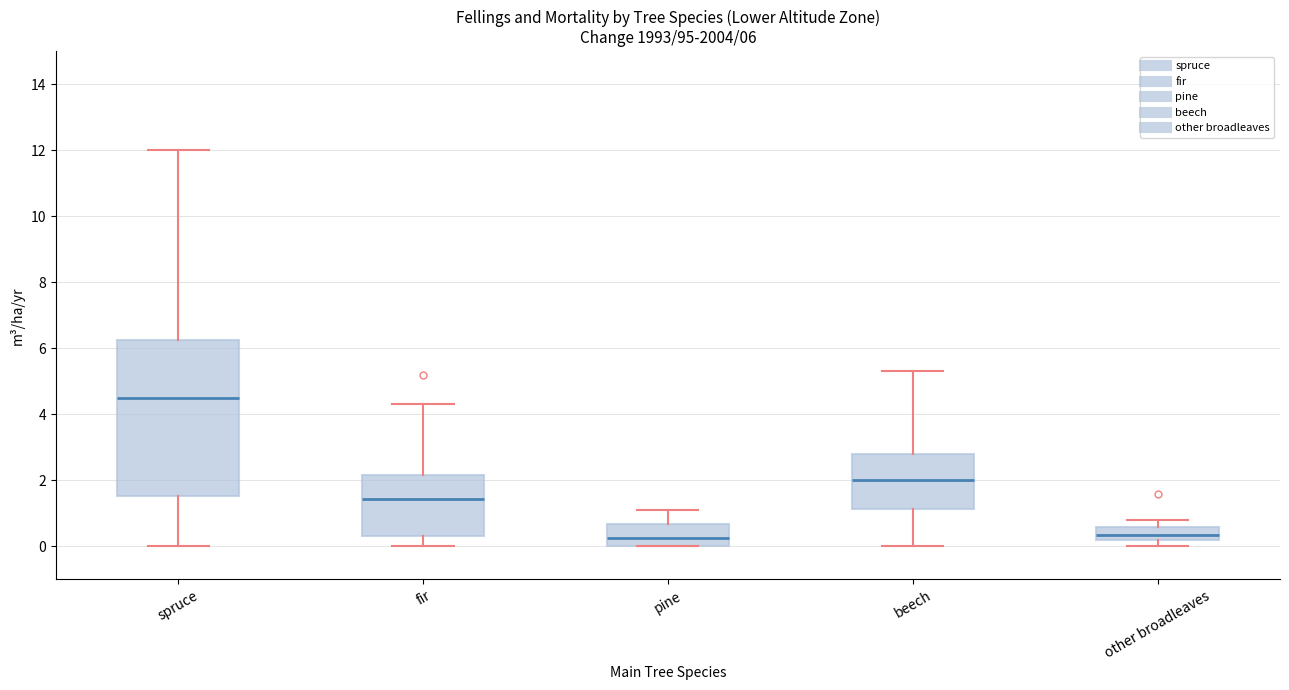

Which box has the highest median line?

spruce